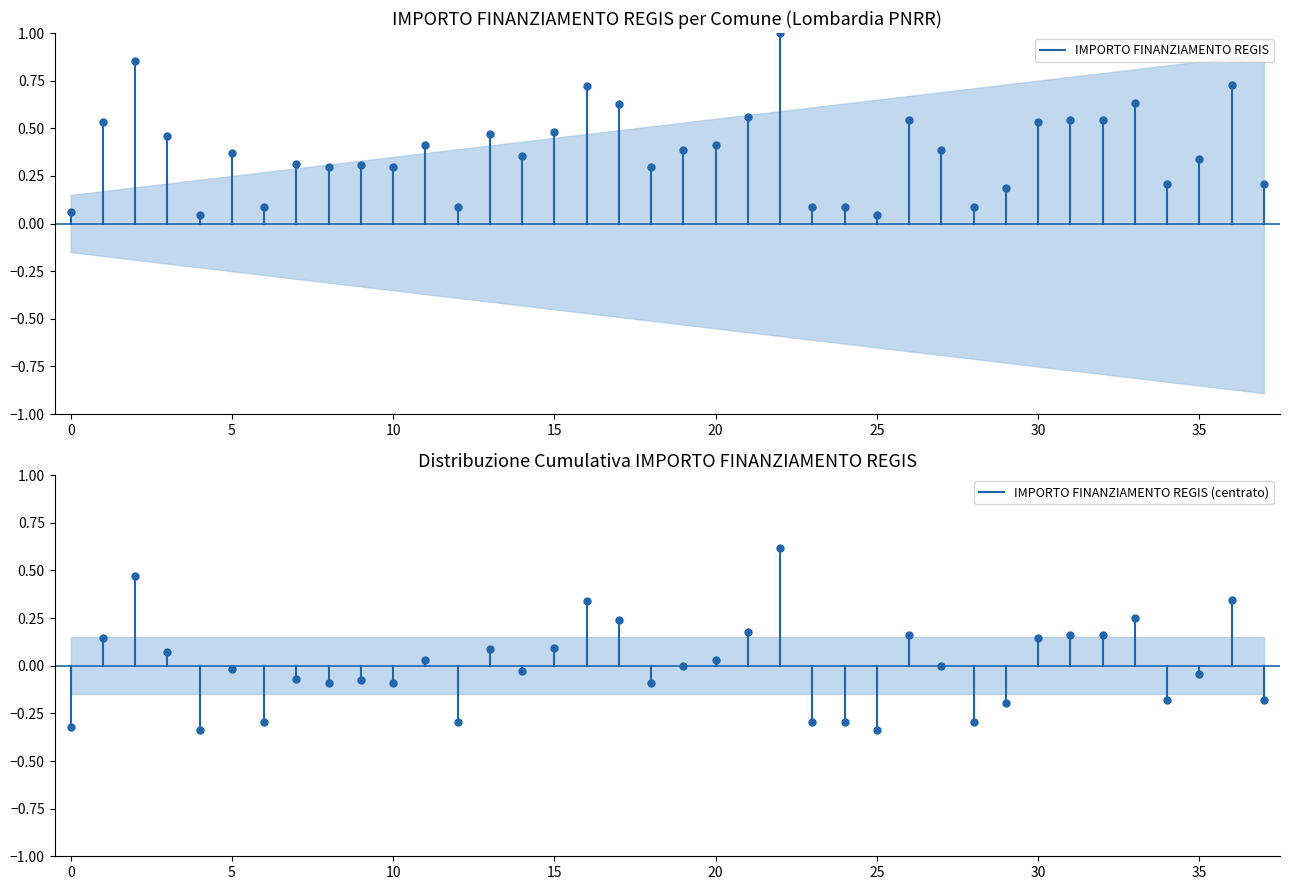

Which series changed the most between 0 and 5?

IMPORTO FINANZIAMENTO REGIS (centrato)